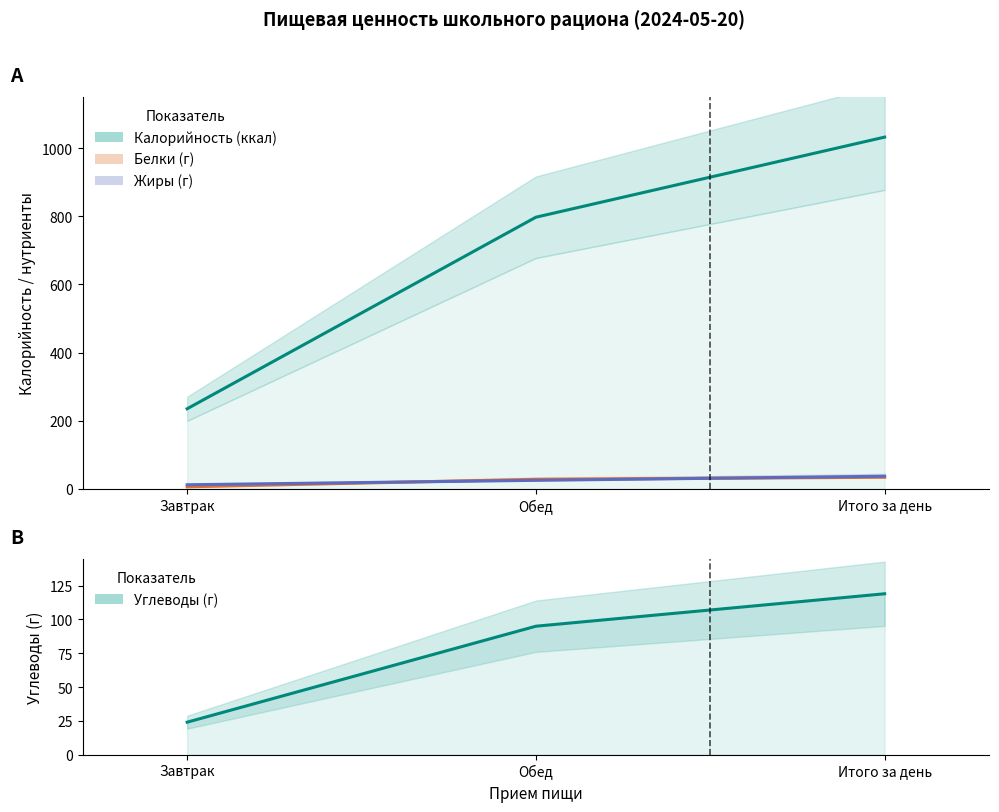

Count the number of categories in the chart.

3